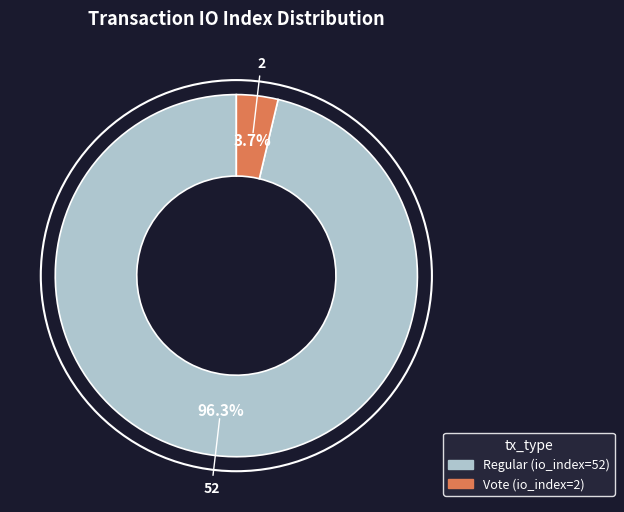

Is there a majority slice in this chart?

Yes